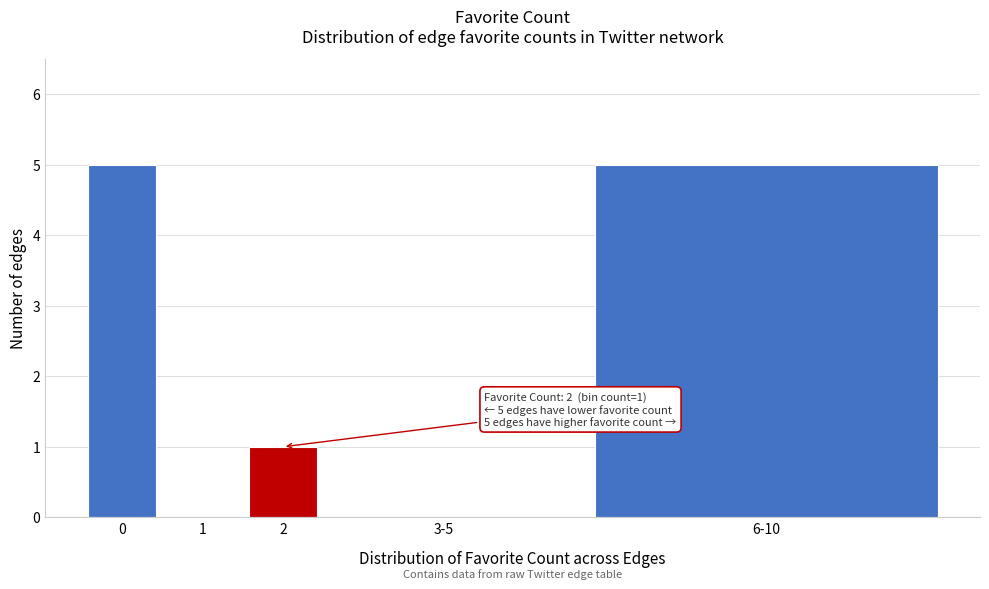

Reading left to right, what are all the values shown in this chart?

0=5	1=0	2=1	3-5=0	6-10=5